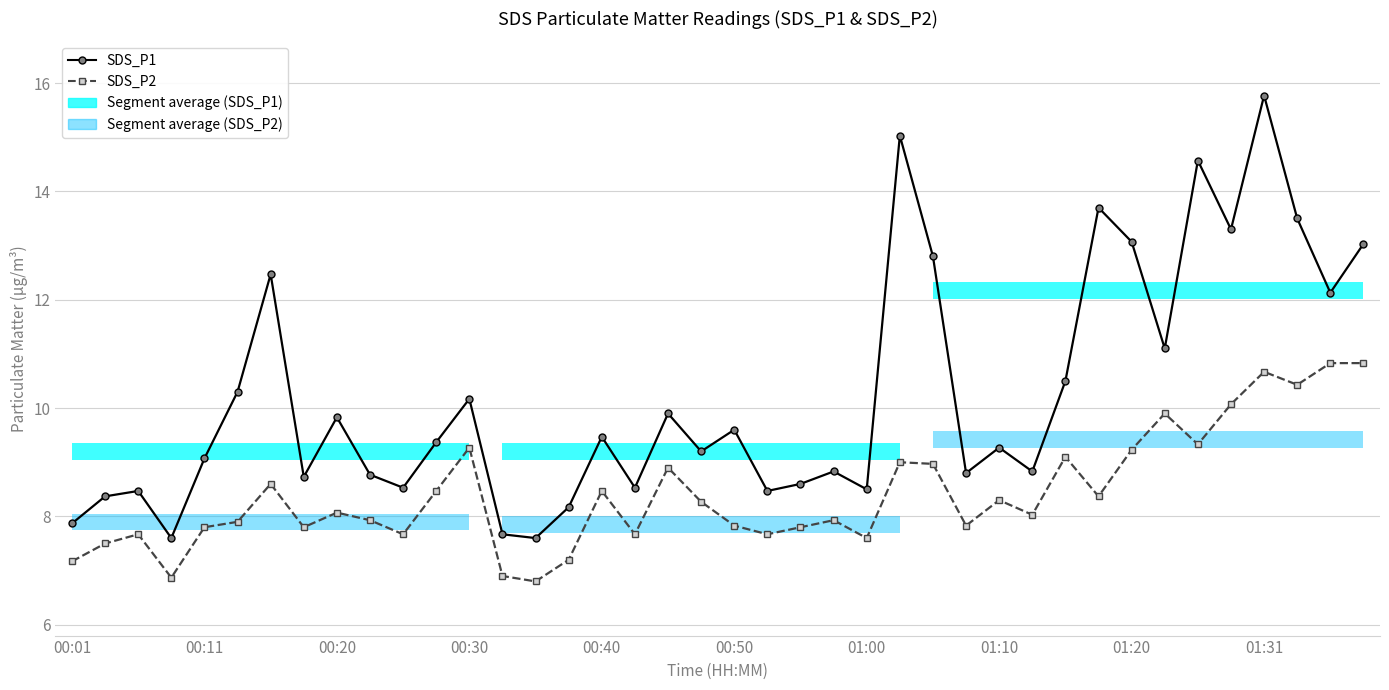

True or false: SDS_P1 has a value of 11.5 at 22.

False